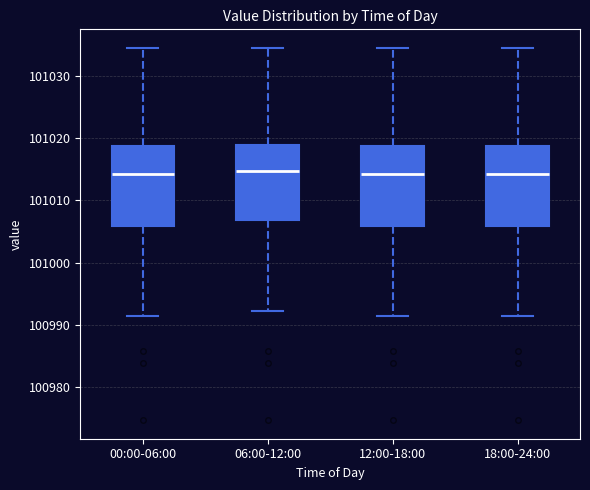

Reading left to right, transcribe this box plot: for each box, give where its median line is, the range the box spans, and where its two whiskers end, as read against the y-axis. The values are not printed on the chart, so give them approximately, as read against the axis.

00:00-06:00: median 101014, box 101006 to 101019, whiskers 100991 to 101034
06:00-12:00: median 101015, box 101007 to 101019, whiskers 100992 to 101034
12:00-18:00: median 101014, box 101006 to 101019, whiskers 100991 to 101034
18:00-24:00: median 101014, box 101006 to 101019, whiskers 100991 to 101034